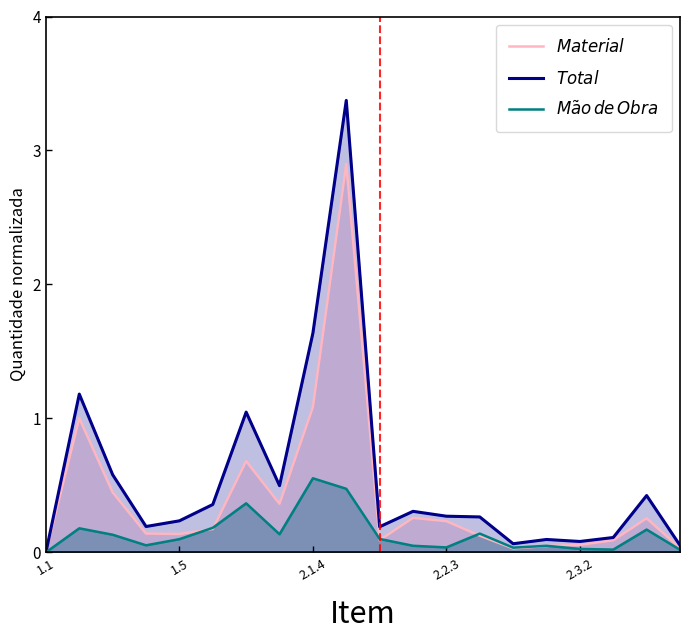

What is the greatest value displayed?

3.4